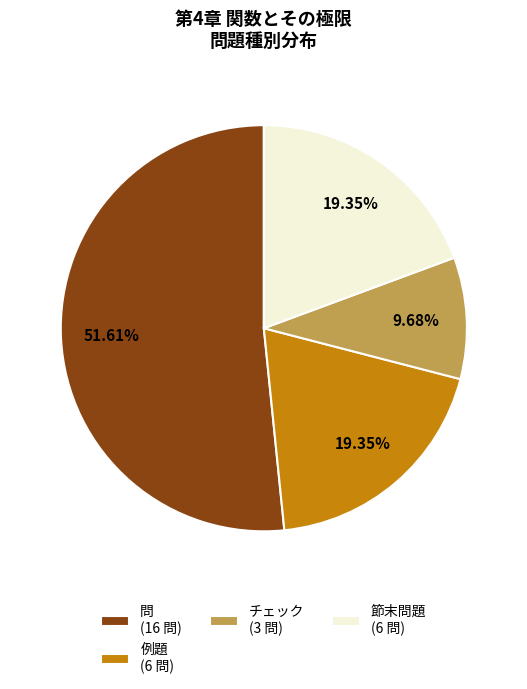

Which category has the smallest portion of the pie?

チェック (3 問)